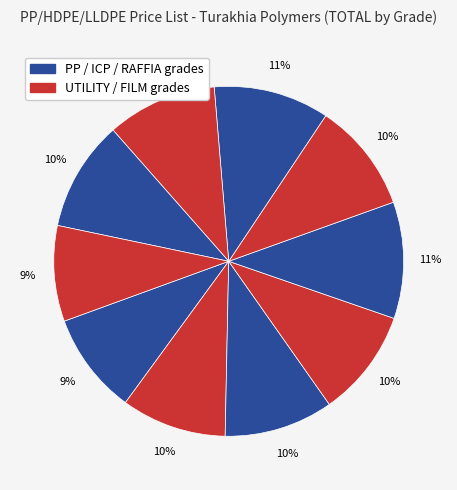

Count the number of slices in the pie.

10